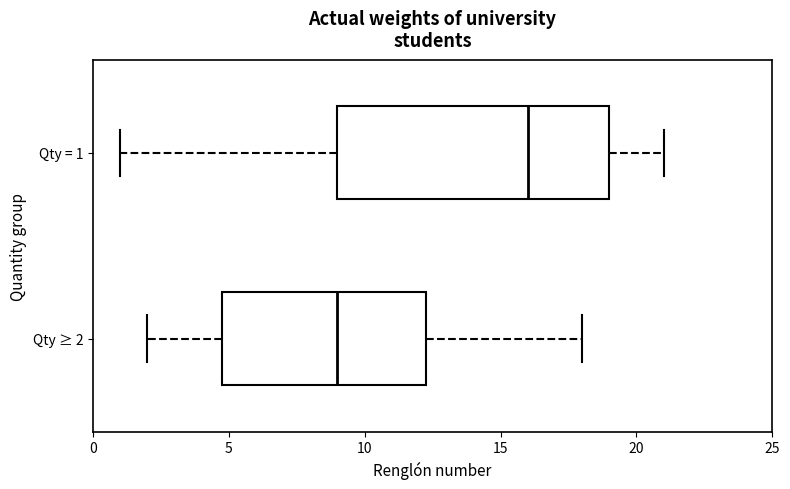

Where is the right edge of the box for Qty ≥ 2 on the x-axis? The values are not printed on the chart, so give them approximately, as read against the axis.

12.5